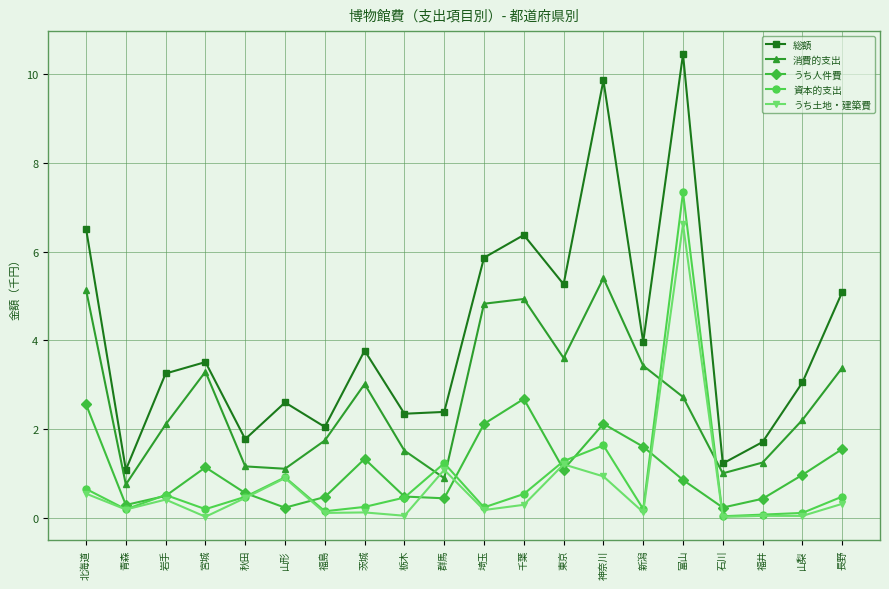

Where is the first local minimum for 総額?

青森